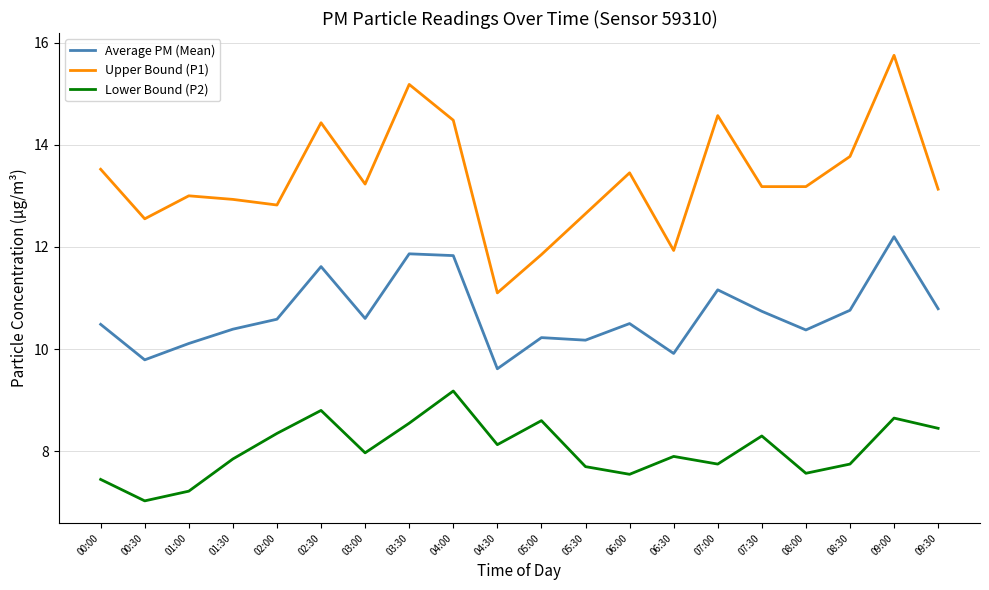

Which series has the largest range (max minus min)?

Upper Bound (P1)